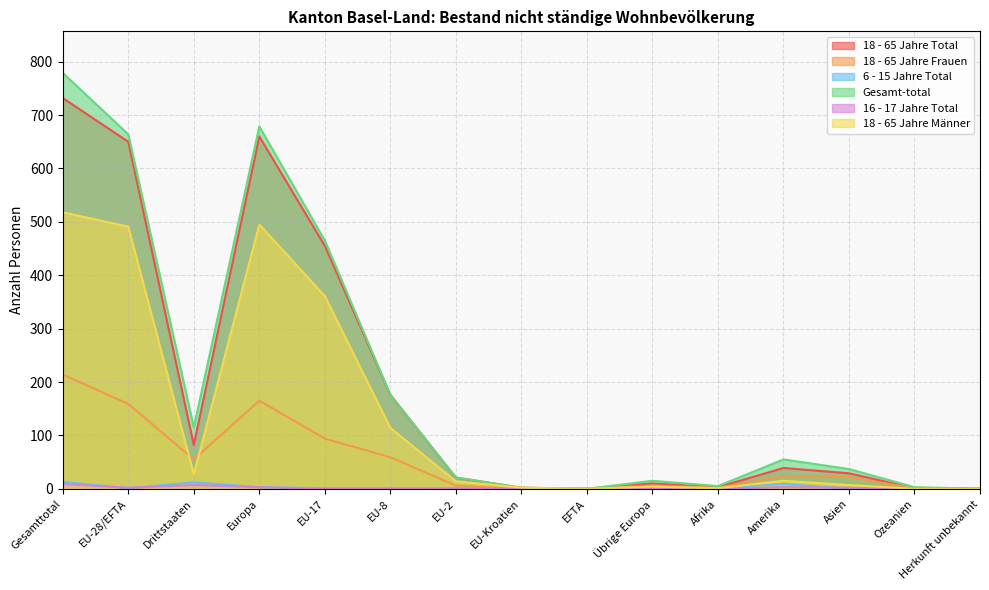

Which series has the widest spread of values?

Gesamt-total